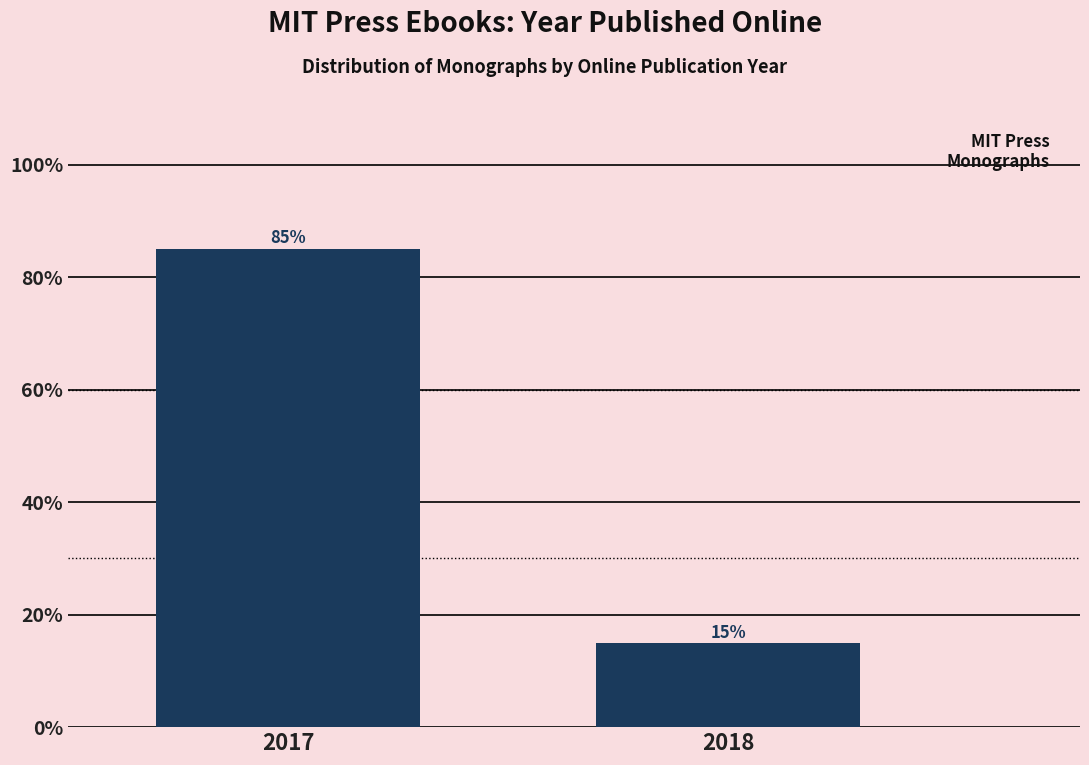

What value does the data have at 2017?

85.1